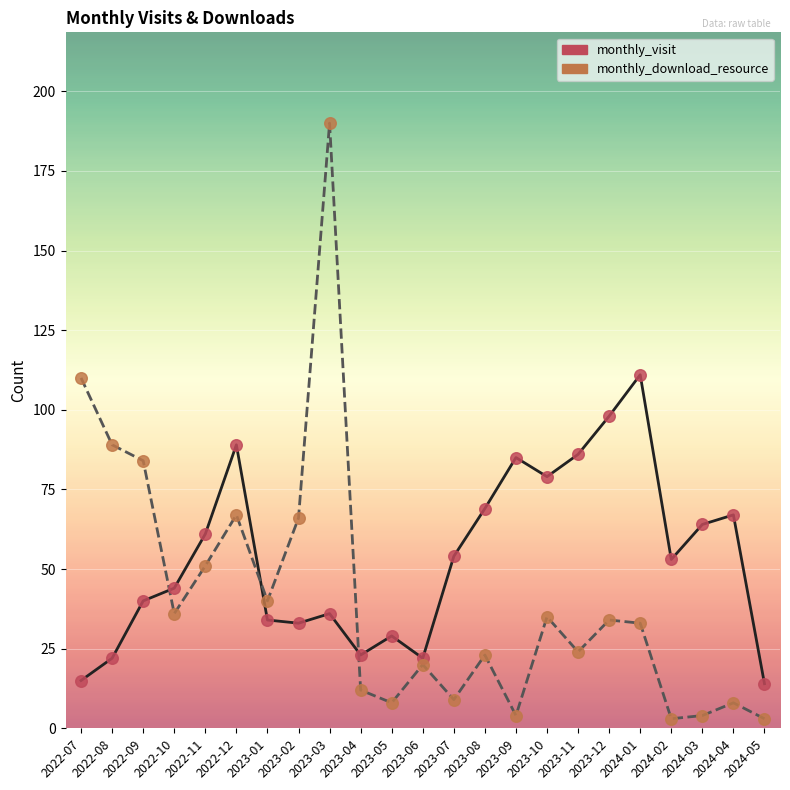

Is the value of monthly_visit at 2023-05 greater than the value of monthly_download_resource at 2022-10?

No